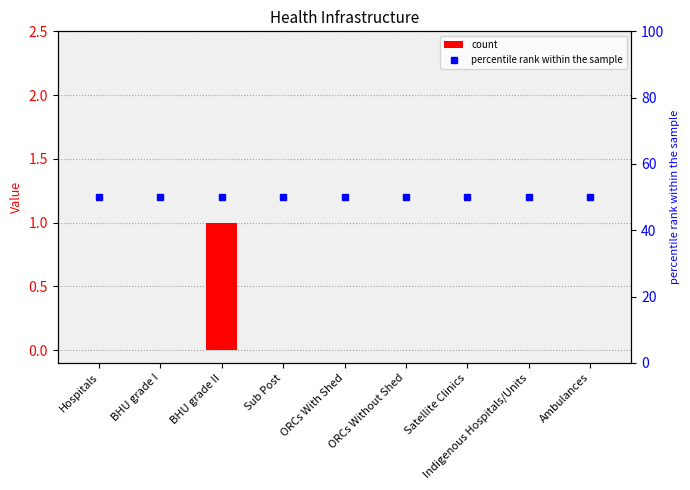

The percentile rank within the sample series shows 50 at Hospitals. True or false?

True